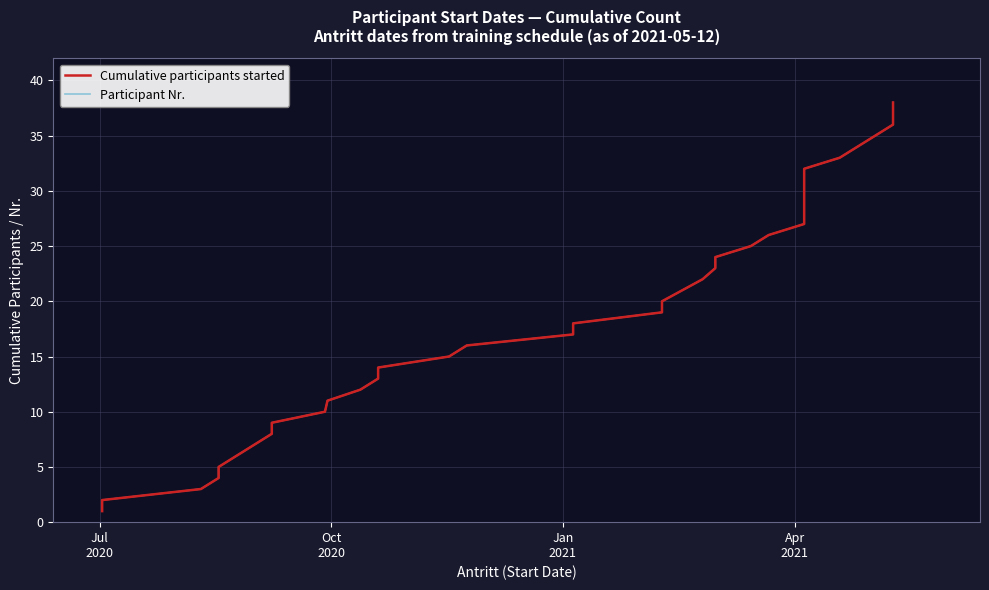

What is the minimum value for Cumulative participants started?

1